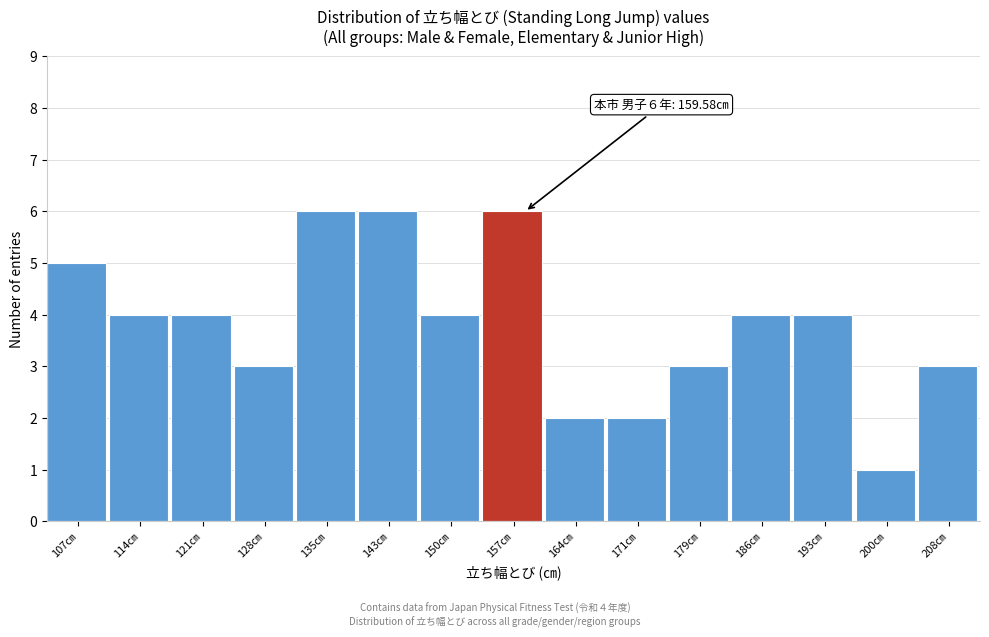

Reading left to right, list all the values displayed in this chart.

107㎝=5	114㎝=4	121㎝=4	128㎝=3	135㎝=6	143㎝=6	150㎝=4	157㎝=6	164㎝=2	171㎝=2	179㎝=3	186㎝=4	193㎝=4	200㎝=1	208㎝=3